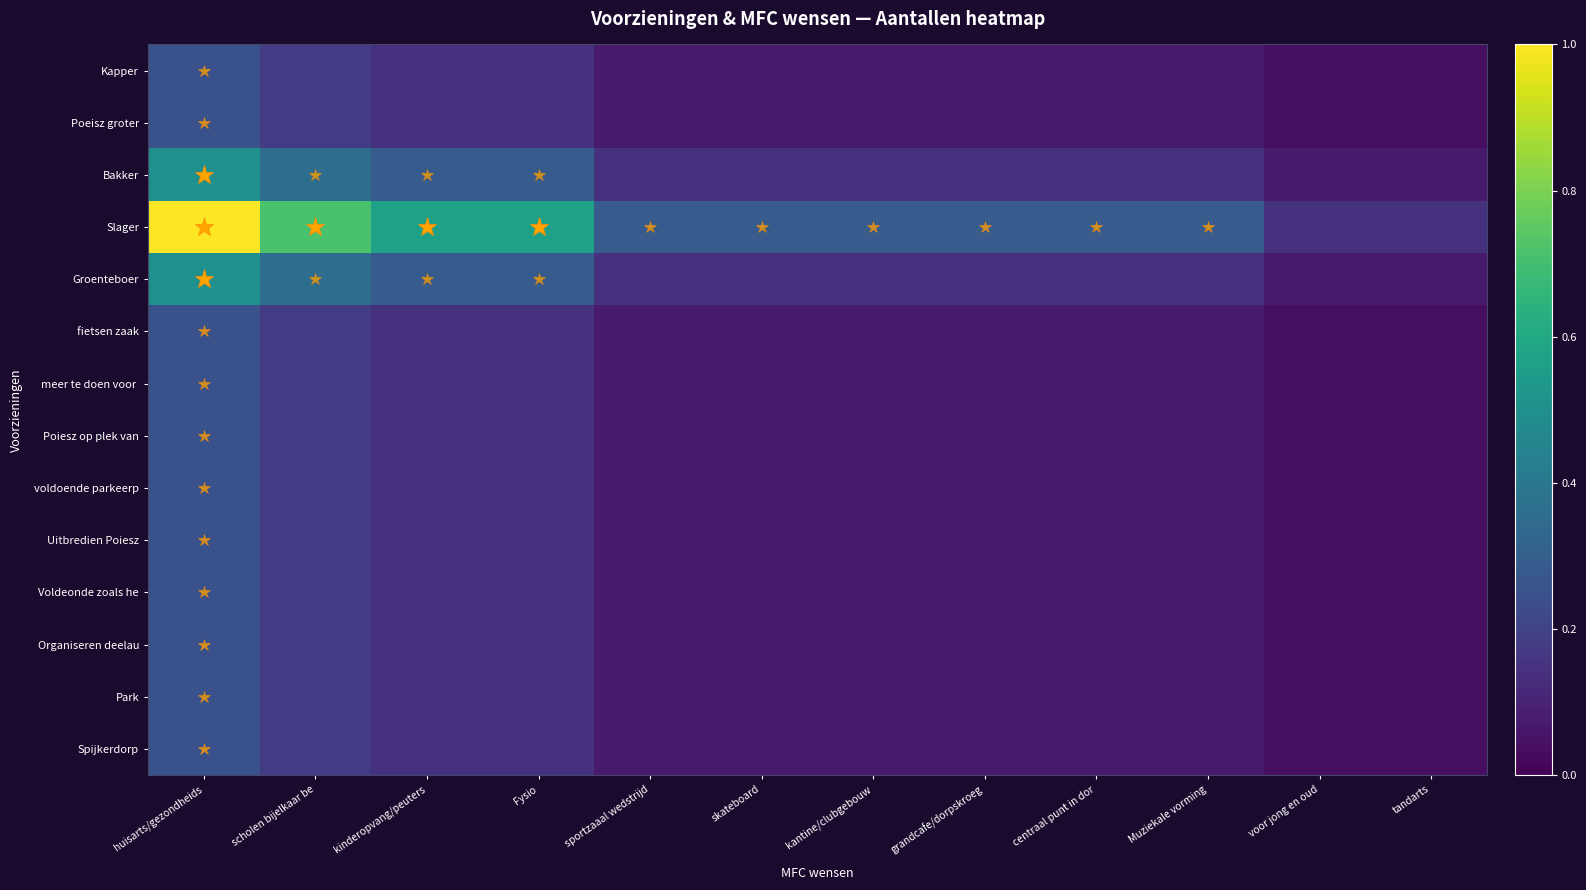

At which category is the sum across all series the highest?

huisarts/gezondheids